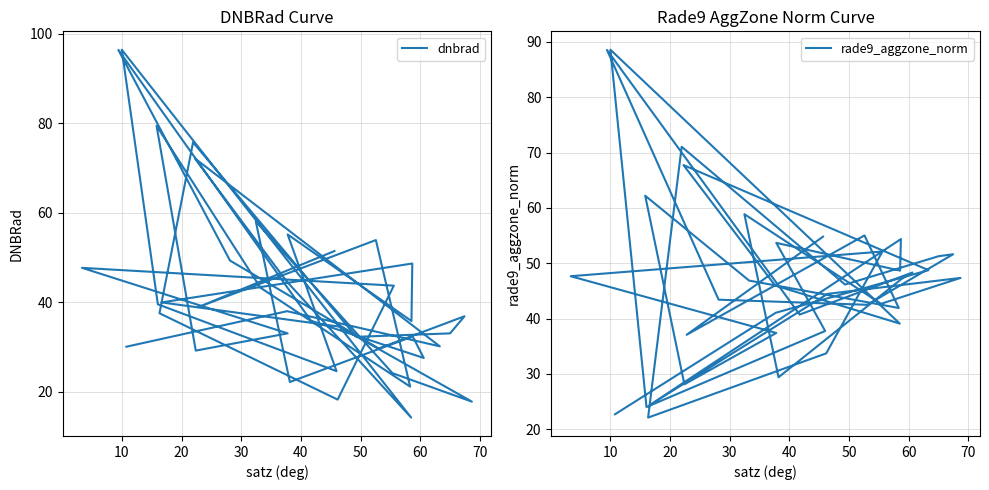

What is the maximum value shown in the chart?

96.4